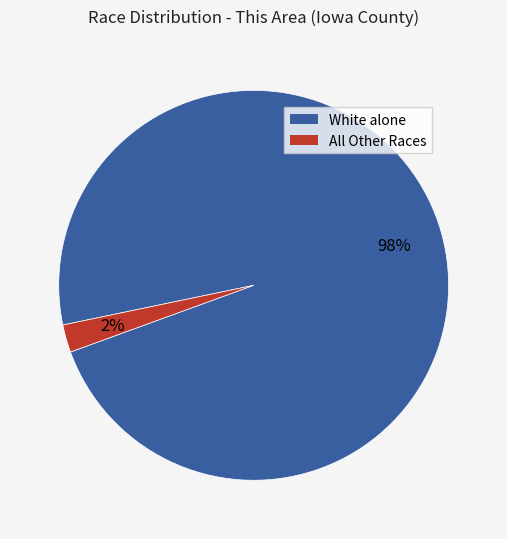

To the nearest percent, what is the combined percentage of All Other Races and White alone?

100%